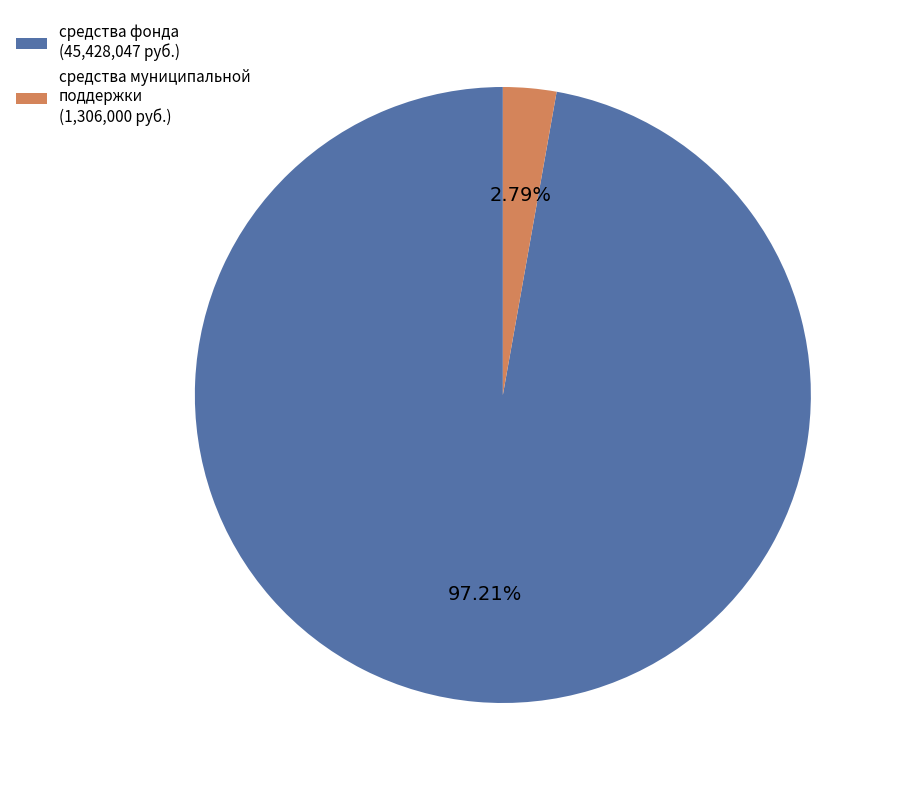

Combined, do средства муниципальной поддержки (1,306,000 руб.) and средства фонда (45,428,047 руб.) account for over 50%?

Yes